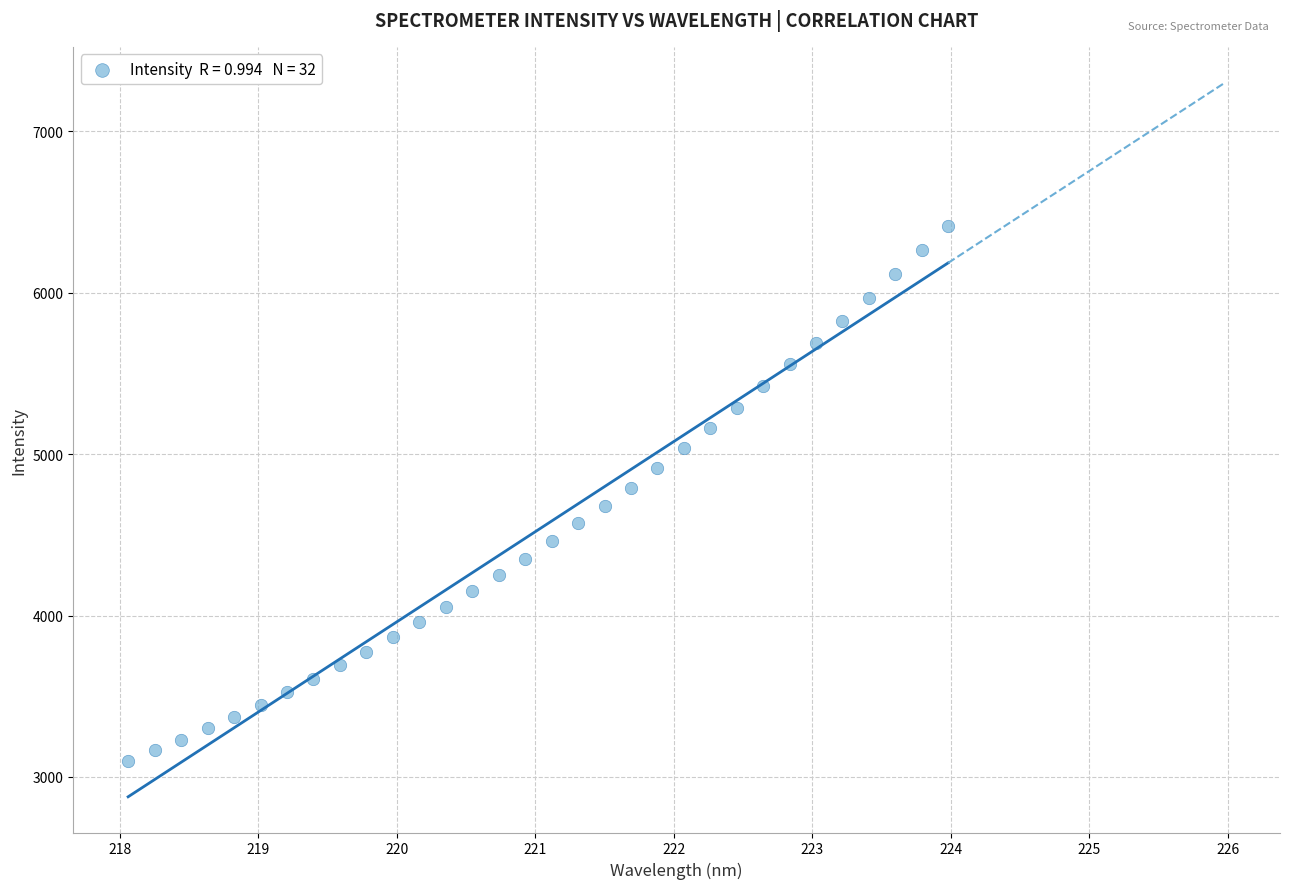

What is the range of Y values (max minus min)?

3316.5